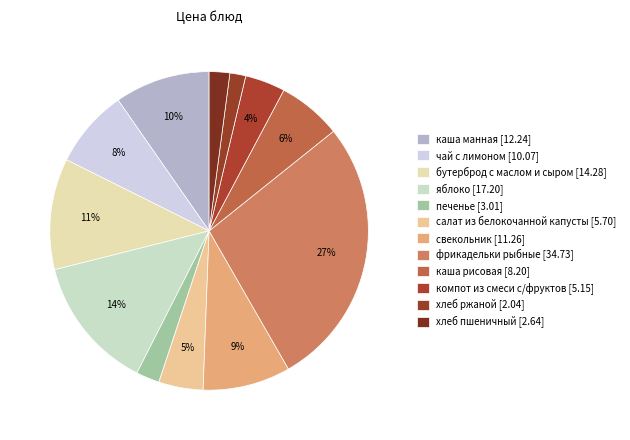

How many segments does this pie chart have?

12